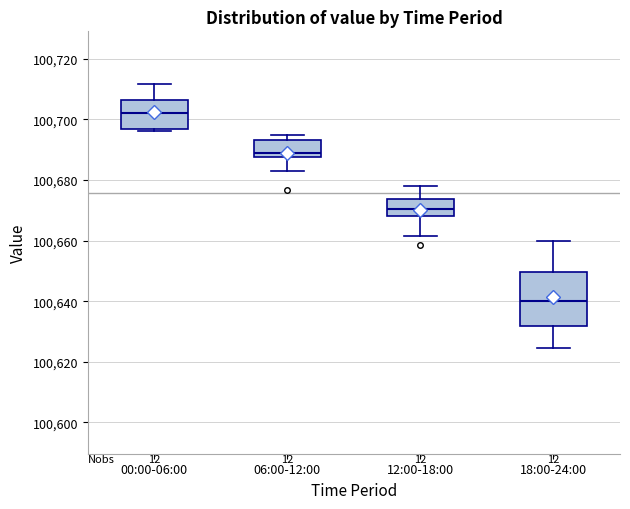

Where is the lower edge of the box for 00:00-06:00 on the y-axis? The values are not printed on the chart, so give them approximately, as read against the axis.

100696